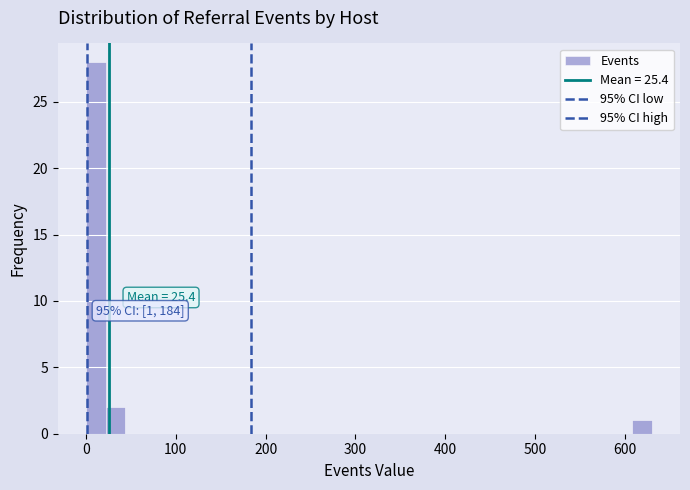

Around what value on the x-axis is the tallest bar? Give the approximate position of its centre, as read against the axis.

10